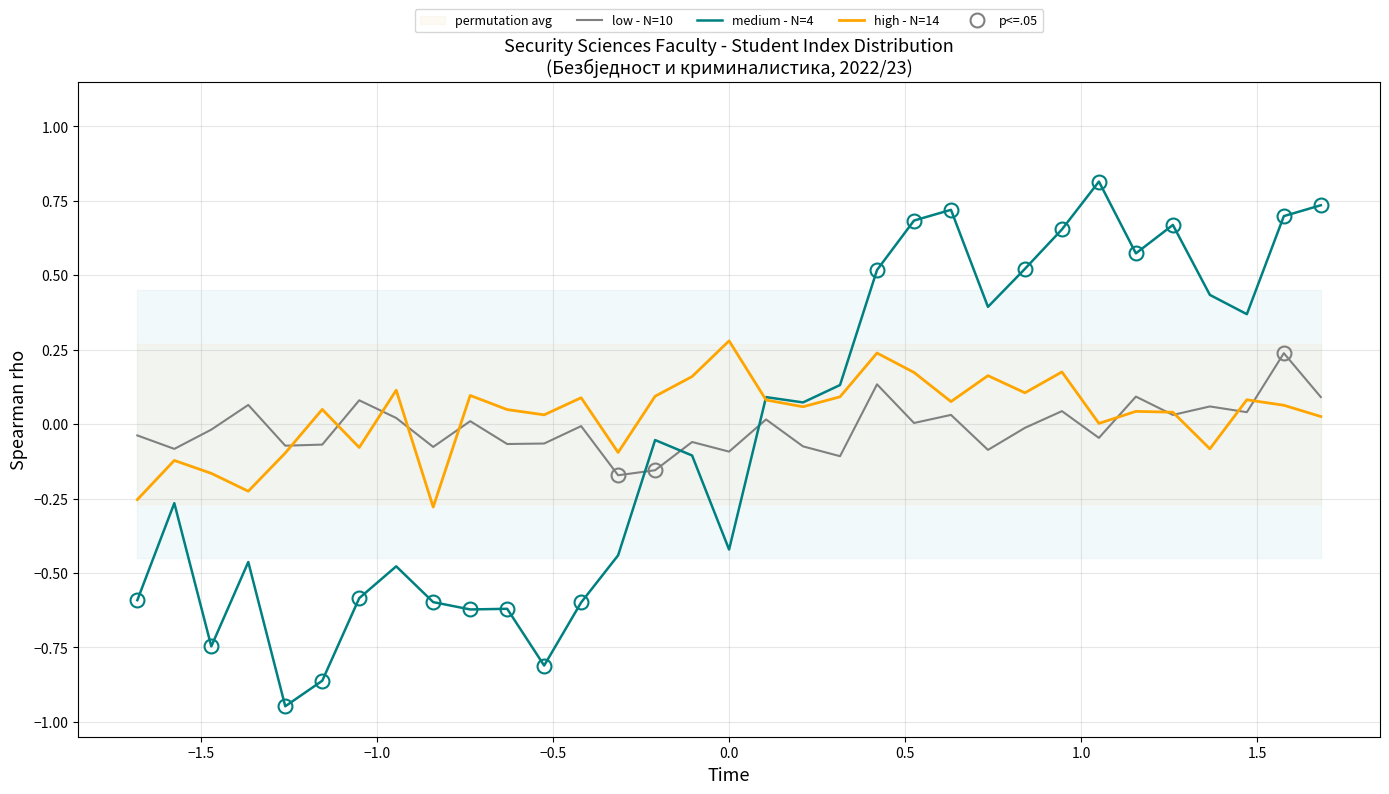

Which series has the largest total across all categories?

high - N=14